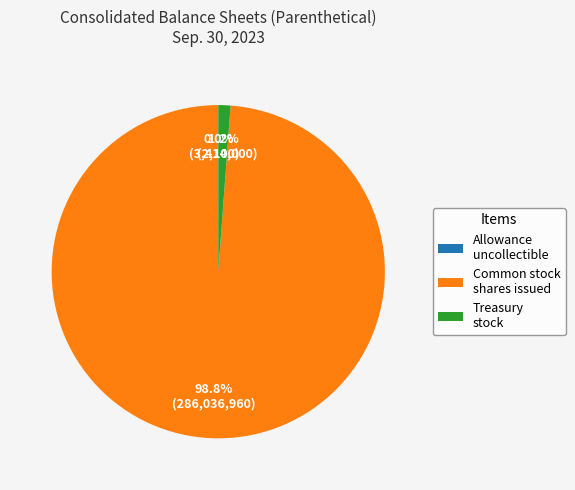

Between Treasury stock and Common stock shares issued, which is larger?

Common stock shares issued